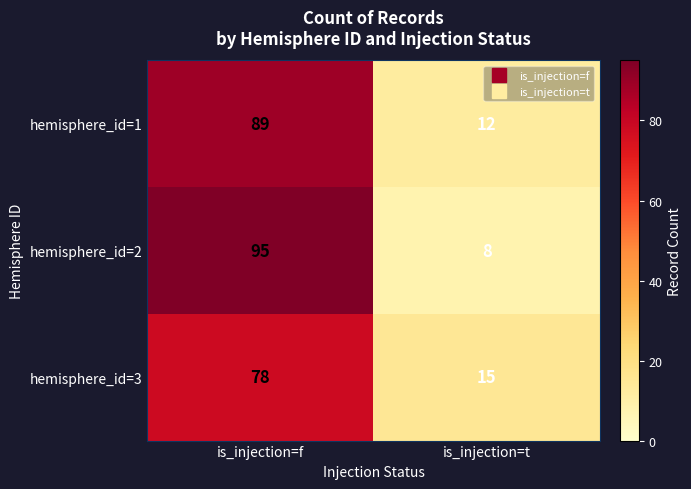

At how many categories does at least one series exceed 21?

1